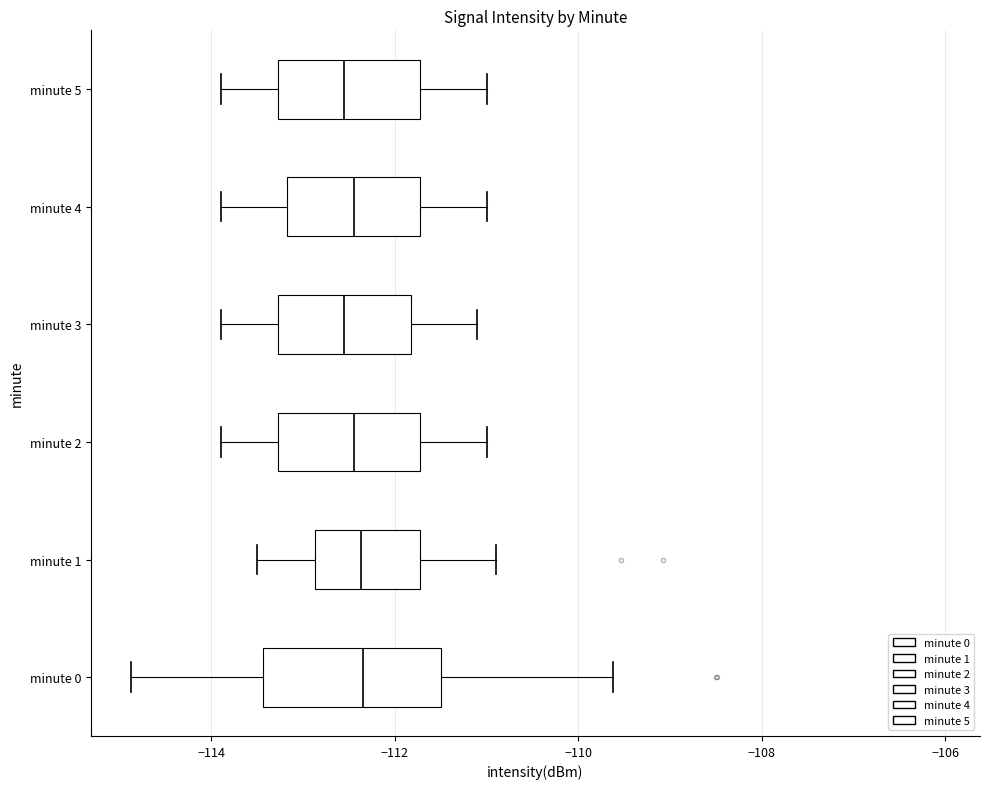

Which box is the widest, from its left edge to its right edge?

minute 0